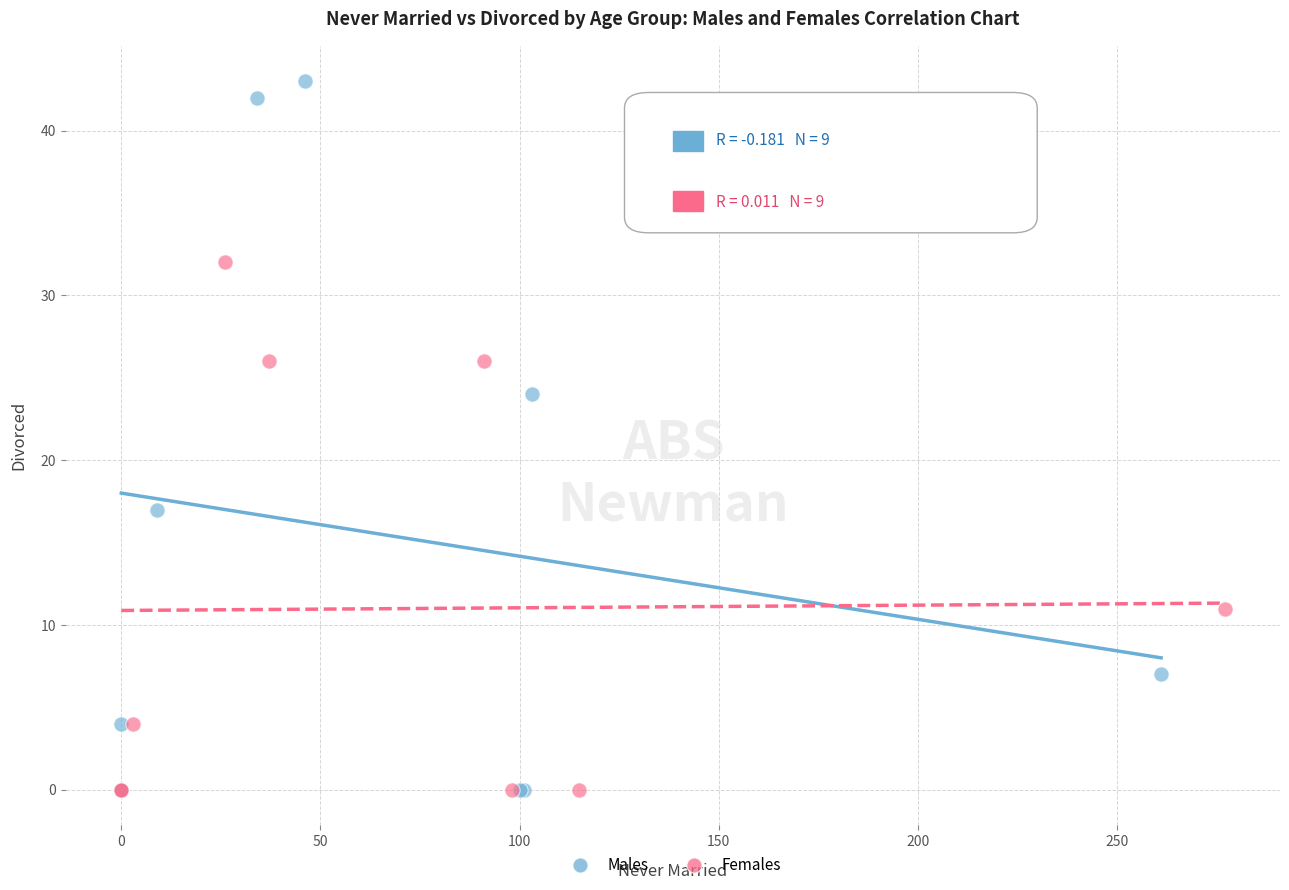

Which series has the largest Y range (max minus min)?

Males